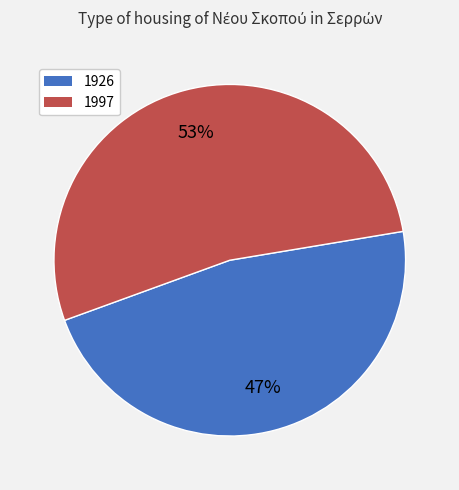

Approximately how many times larger is the value at 1926 compared to 1997?

0.9